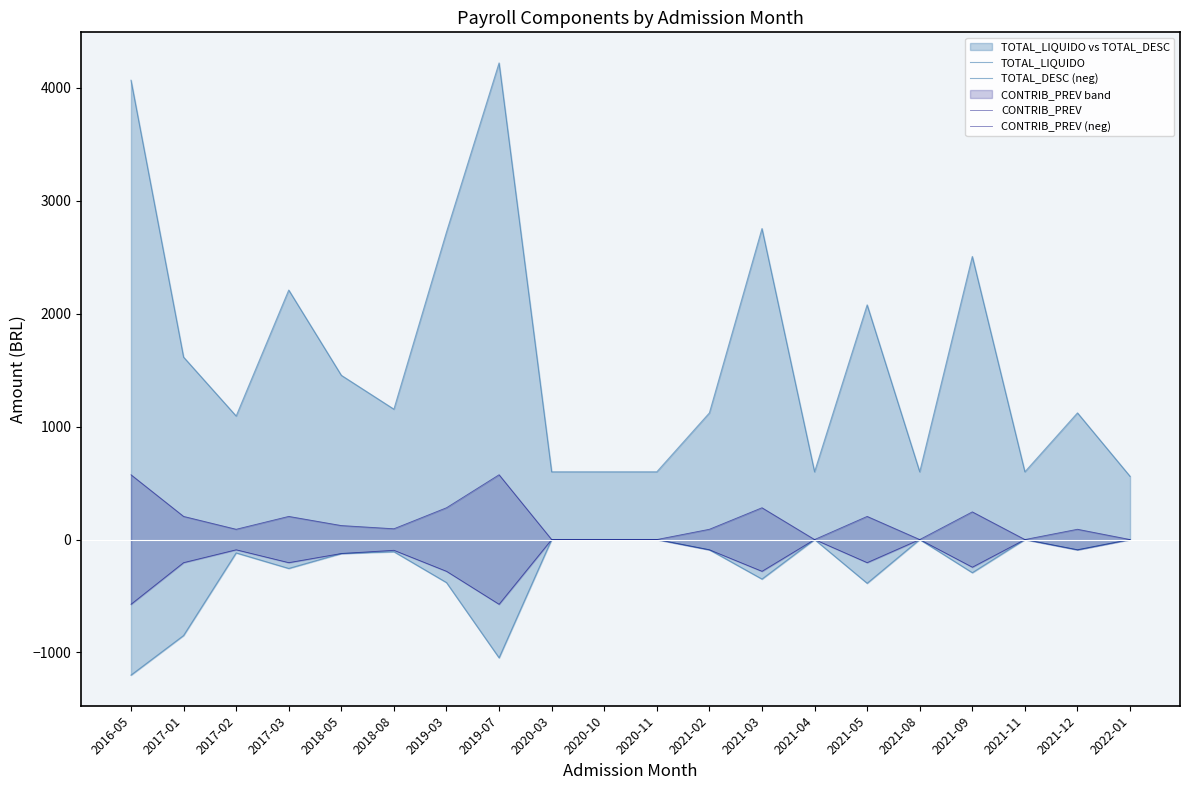

The value of CONTRIB_PREV at 2020-10 is 190.6. True or false?

False